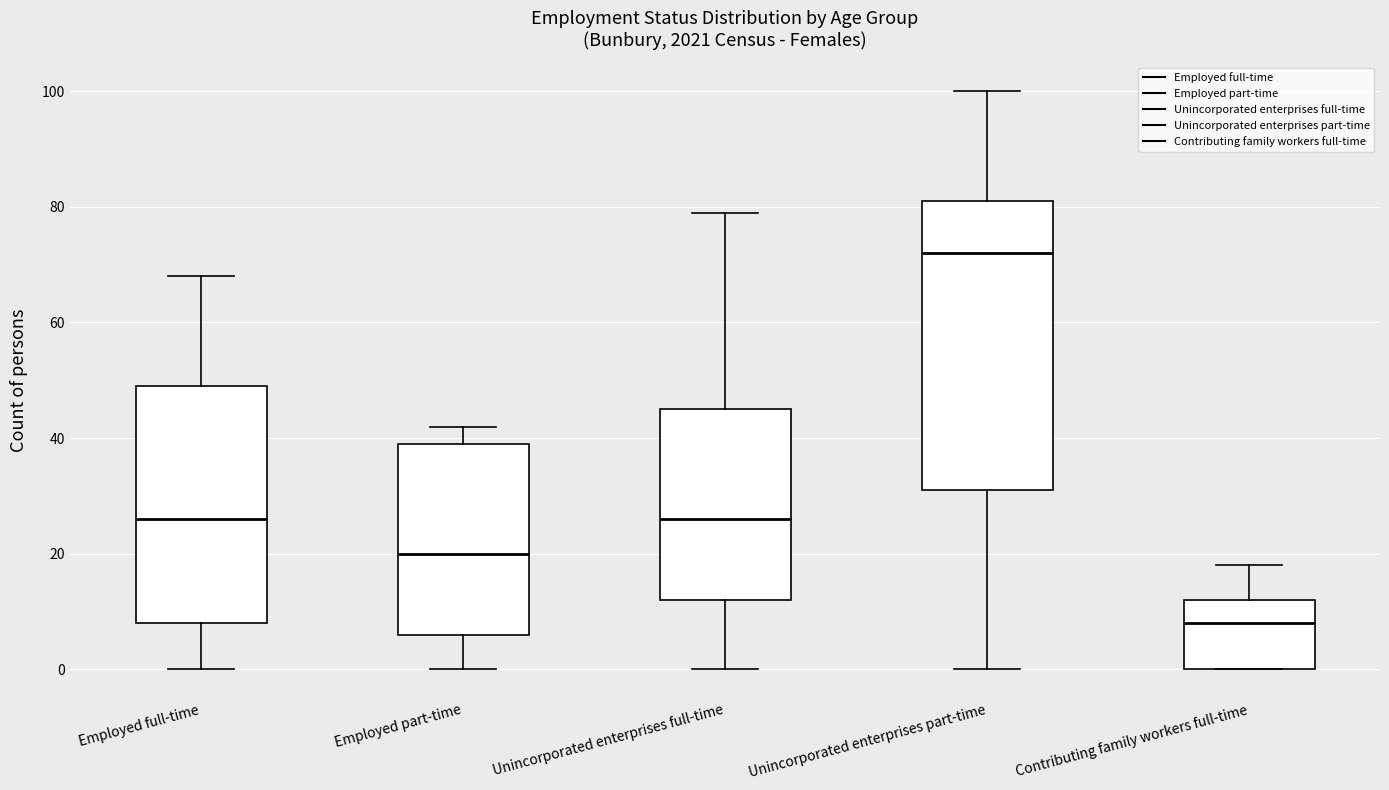

Where is the lower edge of the box for Unincorporated enterprises full-time on the y-axis? The values are not printed on the chart, so give them approximately, as read against the axis.

12